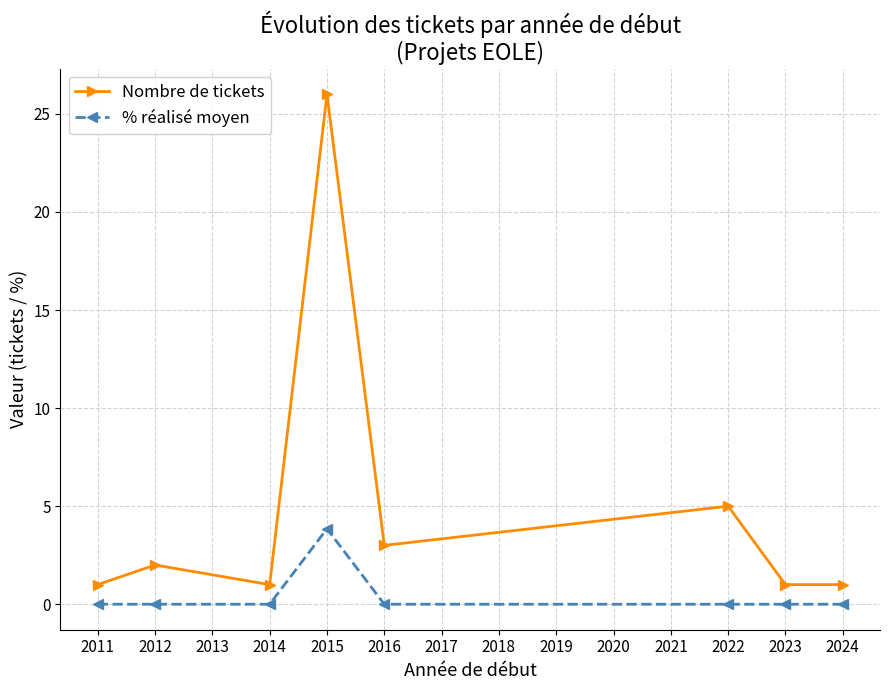

At which category does Nombre de tickets reach its first local peak?

2012